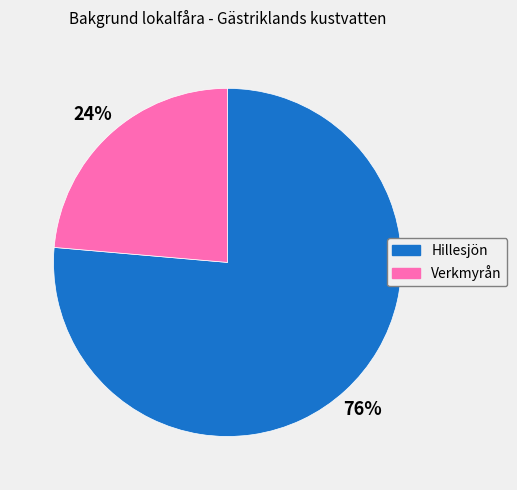

What is the largest slice in the pie chart?

Hillesjön